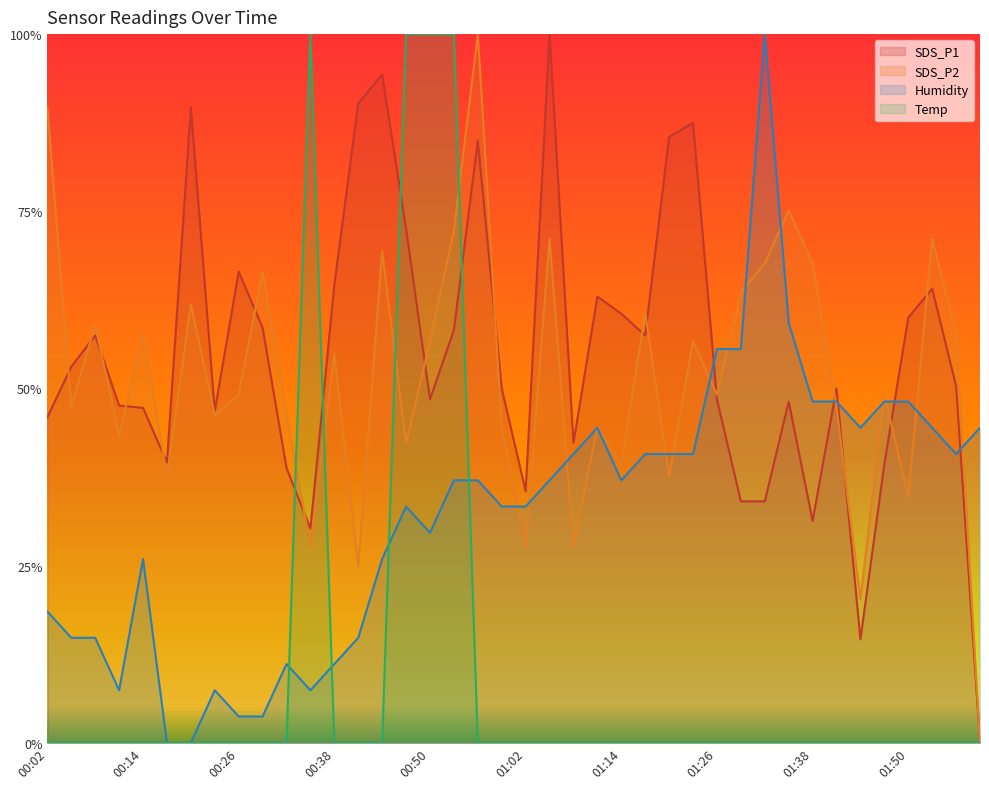

What is the average value of the Temp series?

0.1